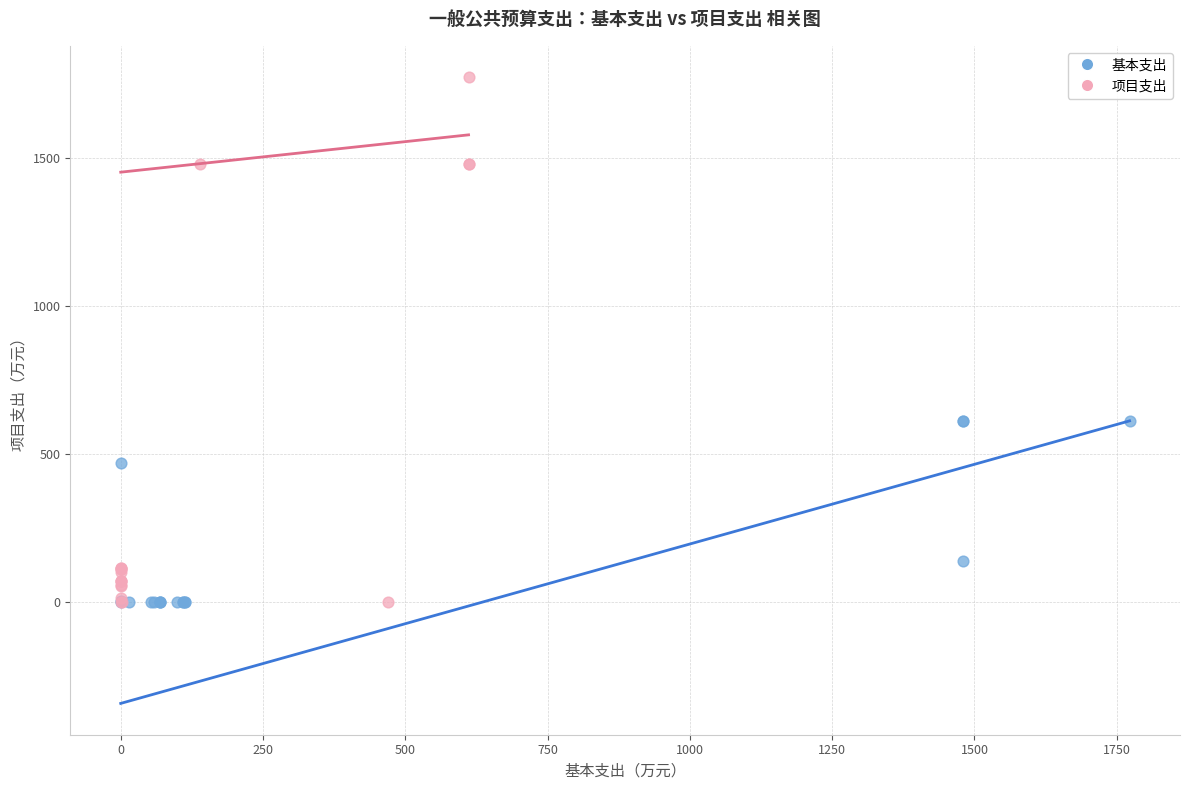

Which series has the largest Y range (max minus min)?

项目支出